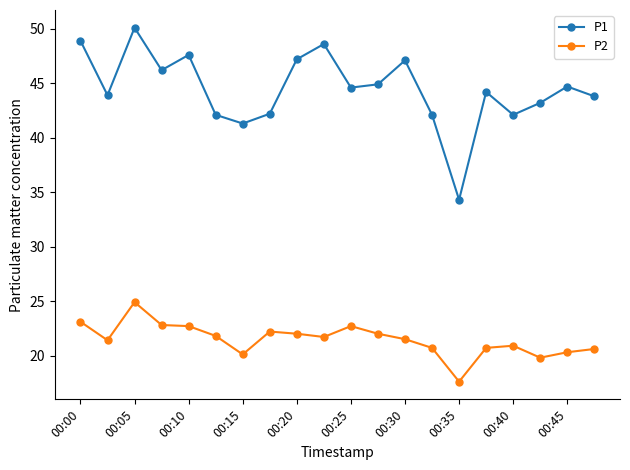

Which series has the largest range (max minus min)?

P1